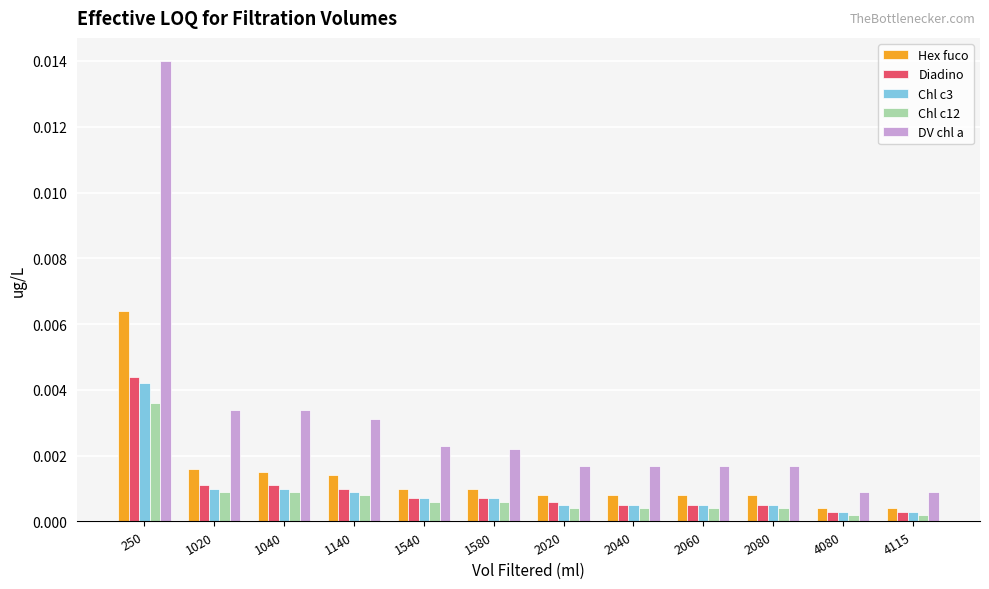

Which category has the highest value across all series?

250